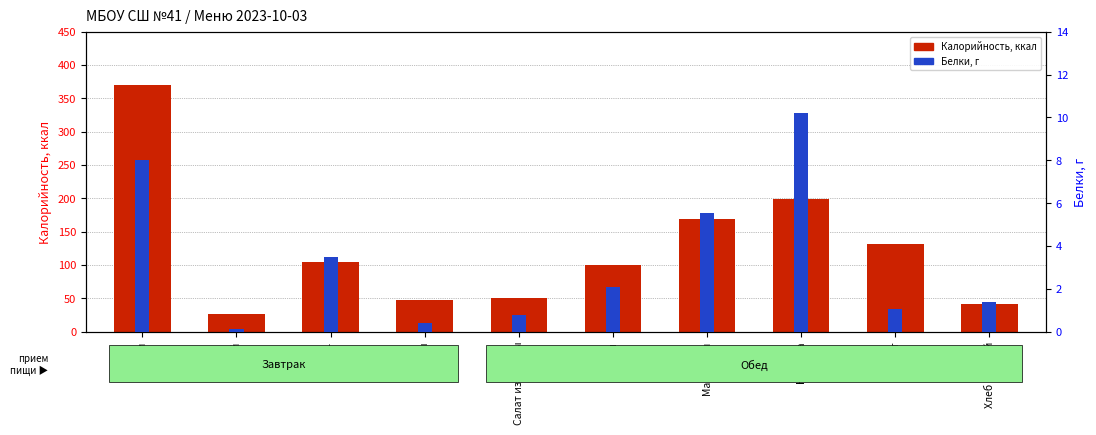

Reading left to right, extract all data points from this chart.

Калорийность: 369.8	27.3	104.4	47.0	50.1	99.8	168.4	199.8	132.1	42.0
Белки, г: 8.0	0.1	3.5	0.4	0.8	2.1	5.5	10.2	1.0	1.4